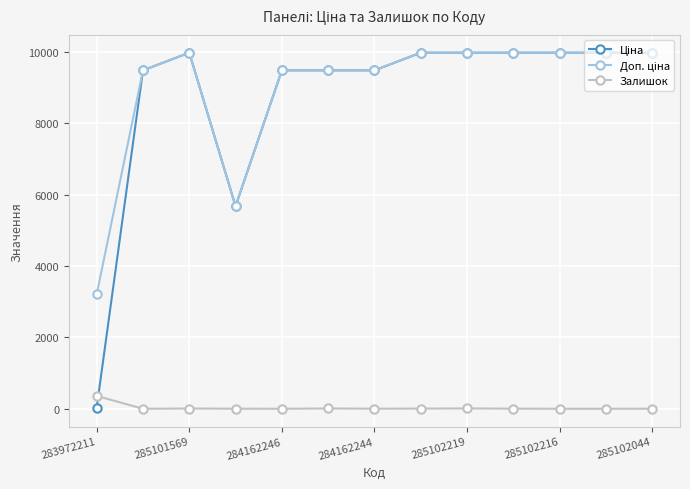

At how many categories does at least one series exceed 4429?

12